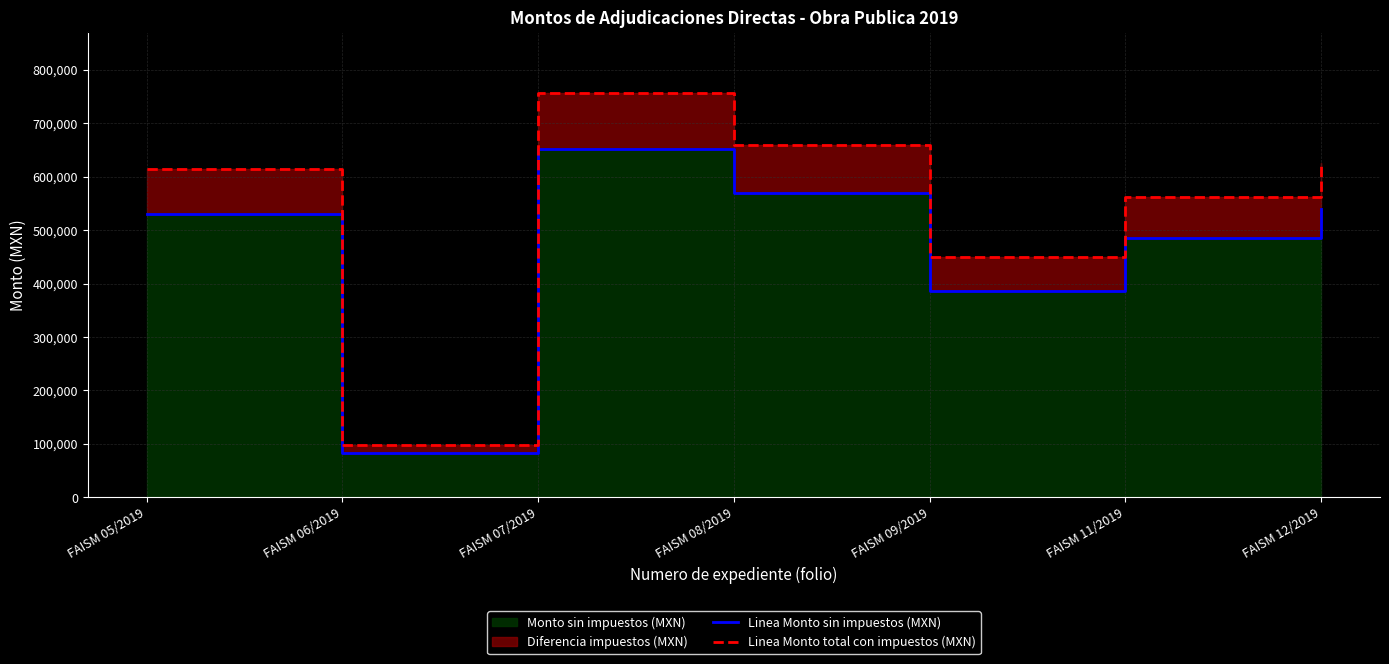

Which category has the highest value in the Linea Monto total con impuestos (MXN) series?

FAISM 07/2019